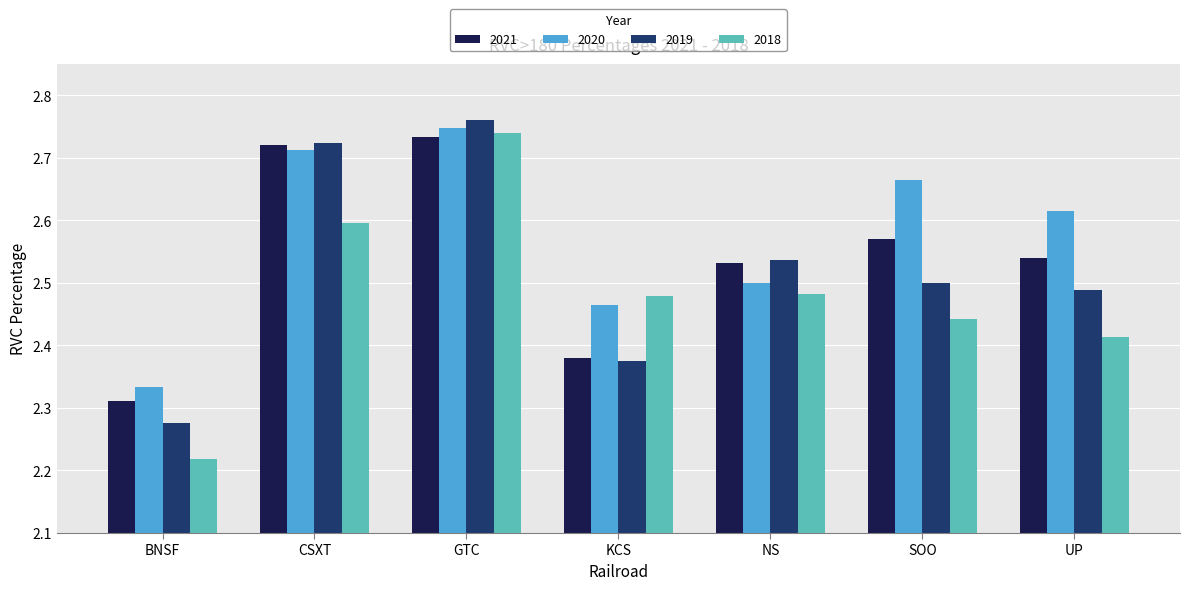

Which series changed the most between KCS and UP?

2021